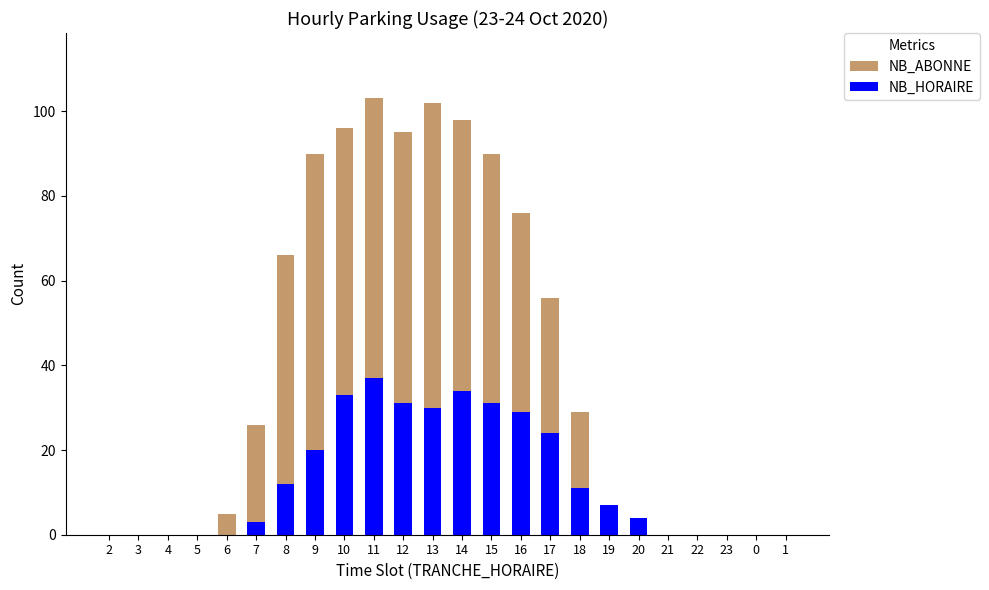

The NB_ABONNE series shows 26 at 7. True or false?

True